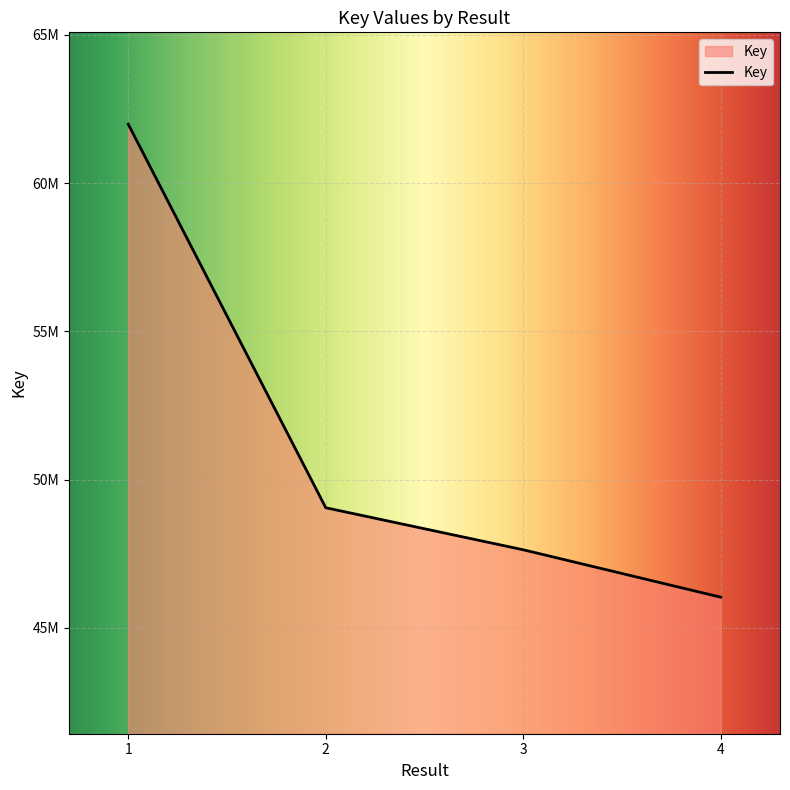

Reading left to right, transcribe all the data shown in this chart.

61982701	49050641	47633090	46034128